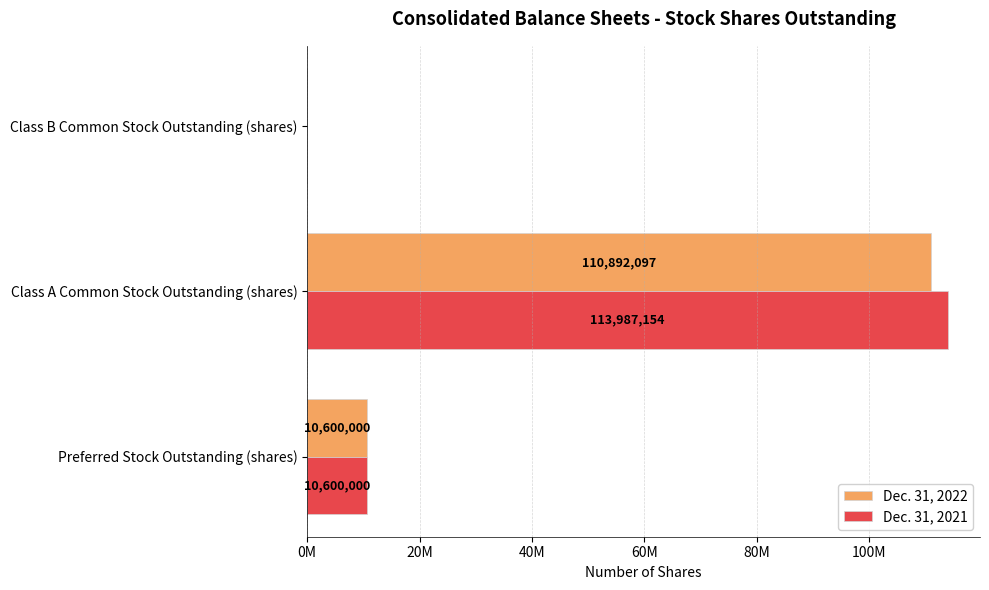

What is the value of the Dec. 31, 2022 bar at the 1st from the left?

10600000